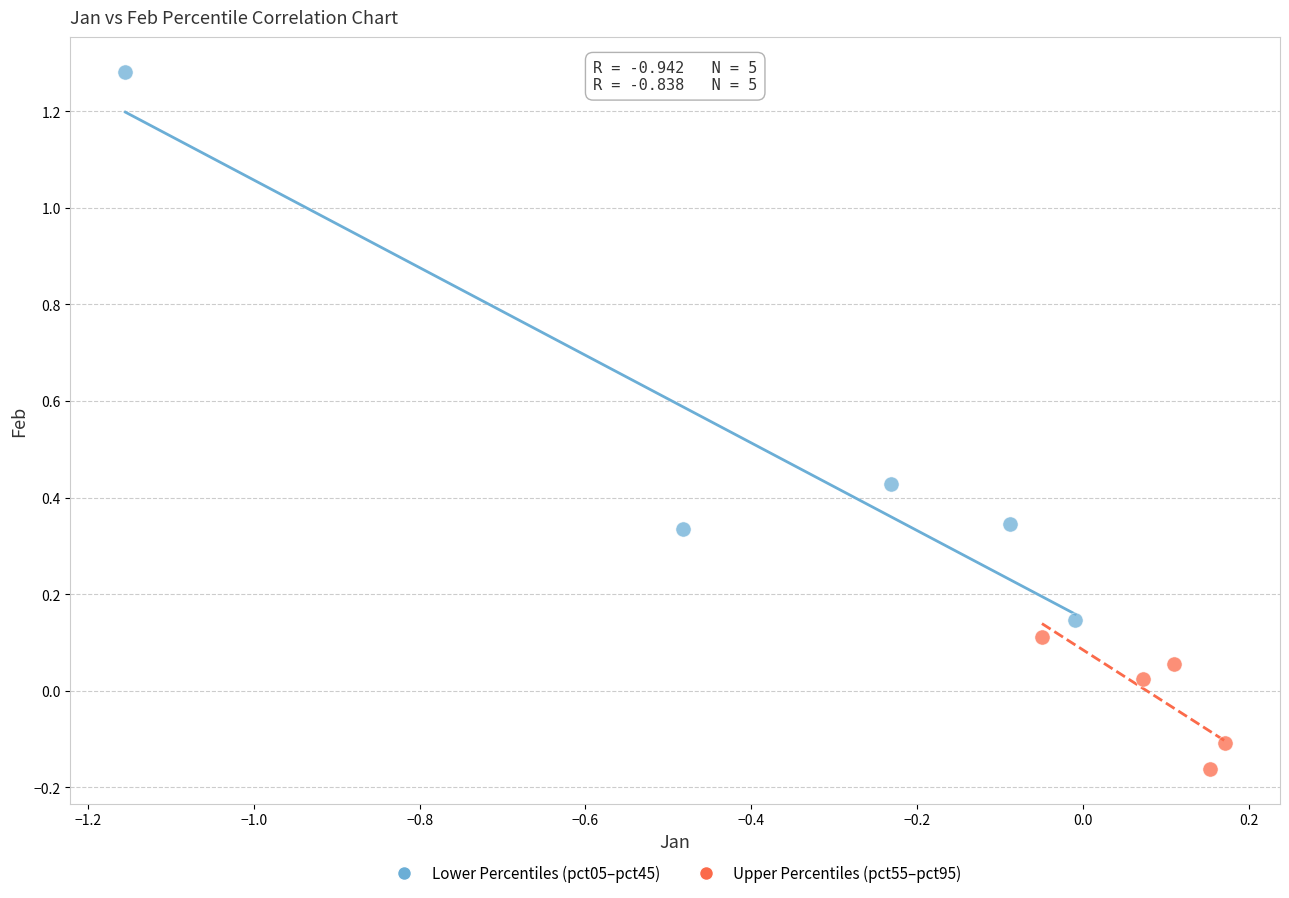

Which series contains the lowest Y value?

Upper Percentiles (pct55–pct95)